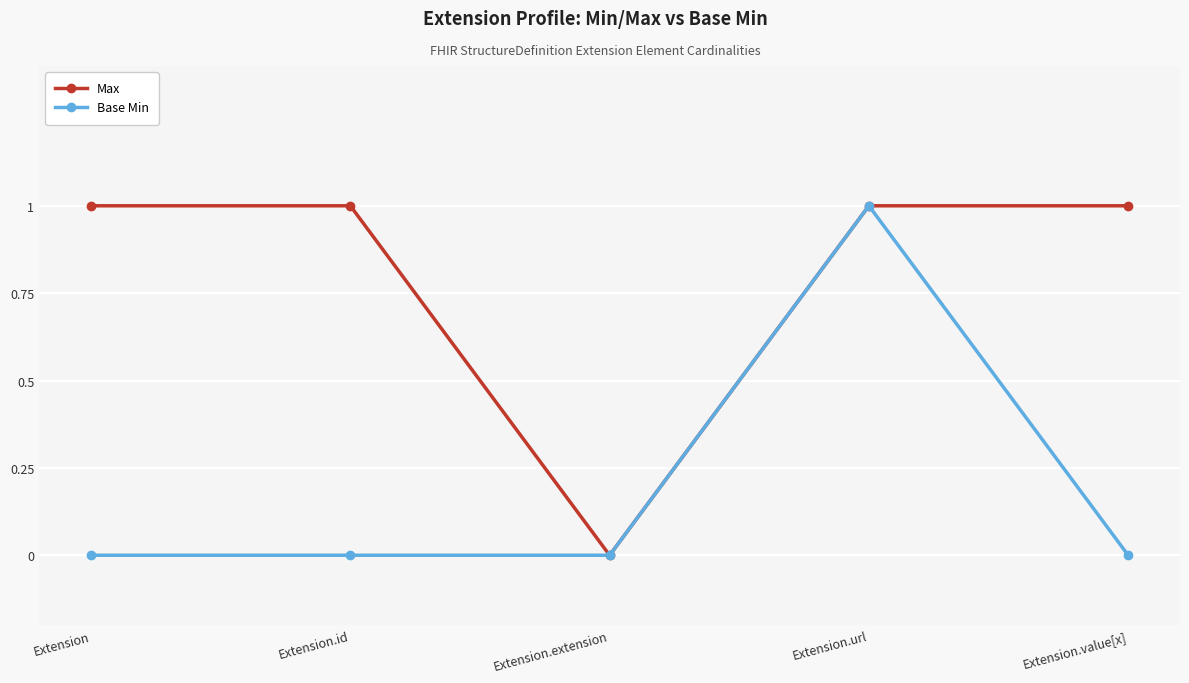

What position from the left is Extension.value[x]?

5